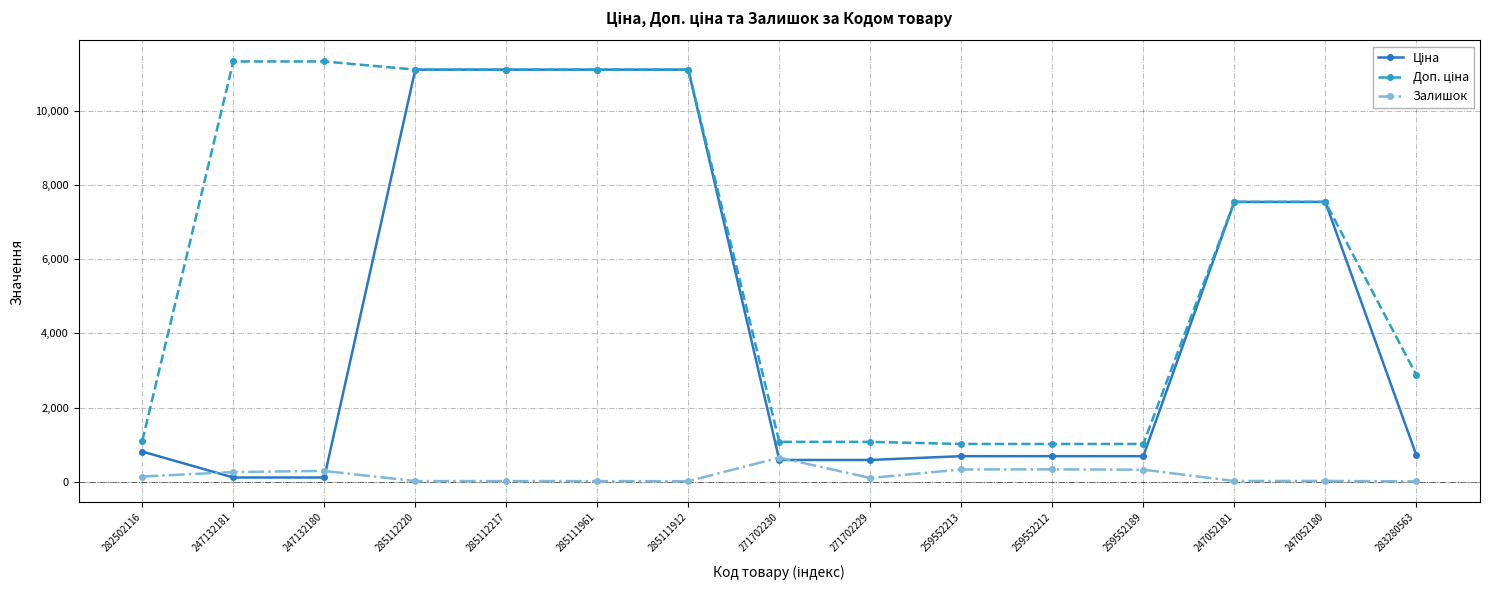

The Залишок series shows 100.0 at 271702229. True or false?

True